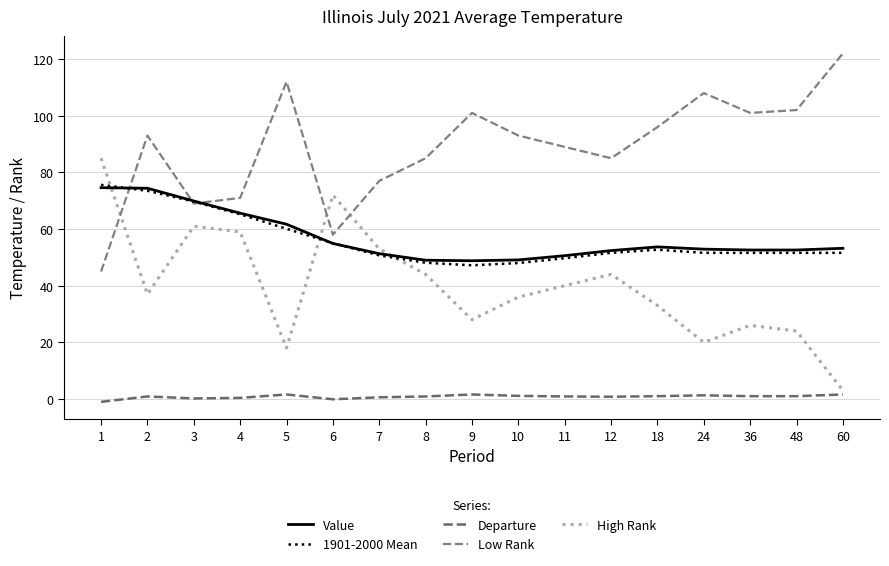

Reading left to right, extract all data points from this chart.

Value: 74.6	74.4	69.9	65.6	61.7	54.9	51.3	49.0	48.8	49.1	50.6	52.4	53.7	52.9	52.6	52.6	53.2
1901-2000 Mean: 75.6	73.5	69.7	65.2	60.1	55.0	50.7	48.1	47.2	48.0	49.7	51.6	52.7	51.6	51.6	51.6	51.6
Departure: -1.0	0.9	0.2	0.4	1.6	-0.1	0.6	0.9	1.6	1.1	0.9	0.8	1.0	1.3	1.0	1.0	1.6
Low Rank: 45.0	93.0	69.0	71.0	112.0	58.0	77.0	85.0	101.0	93.0	89.0	85.0	96.0	108.0	101.0	102.0	122.0
High Rank: 85.0	37.0	61.0	59.0	18.0	72.0	53.0	44.0	28.0	36.0	40.0	44.0	33.0	20.0	26.0	24.0	3.0